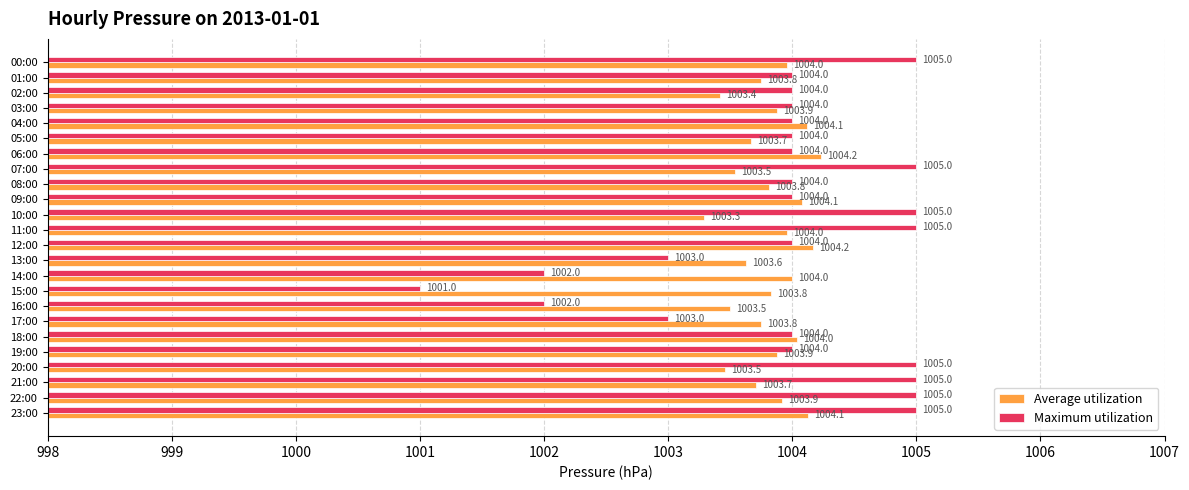

Which series has the largest range (max minus min)?

Maximum utilization